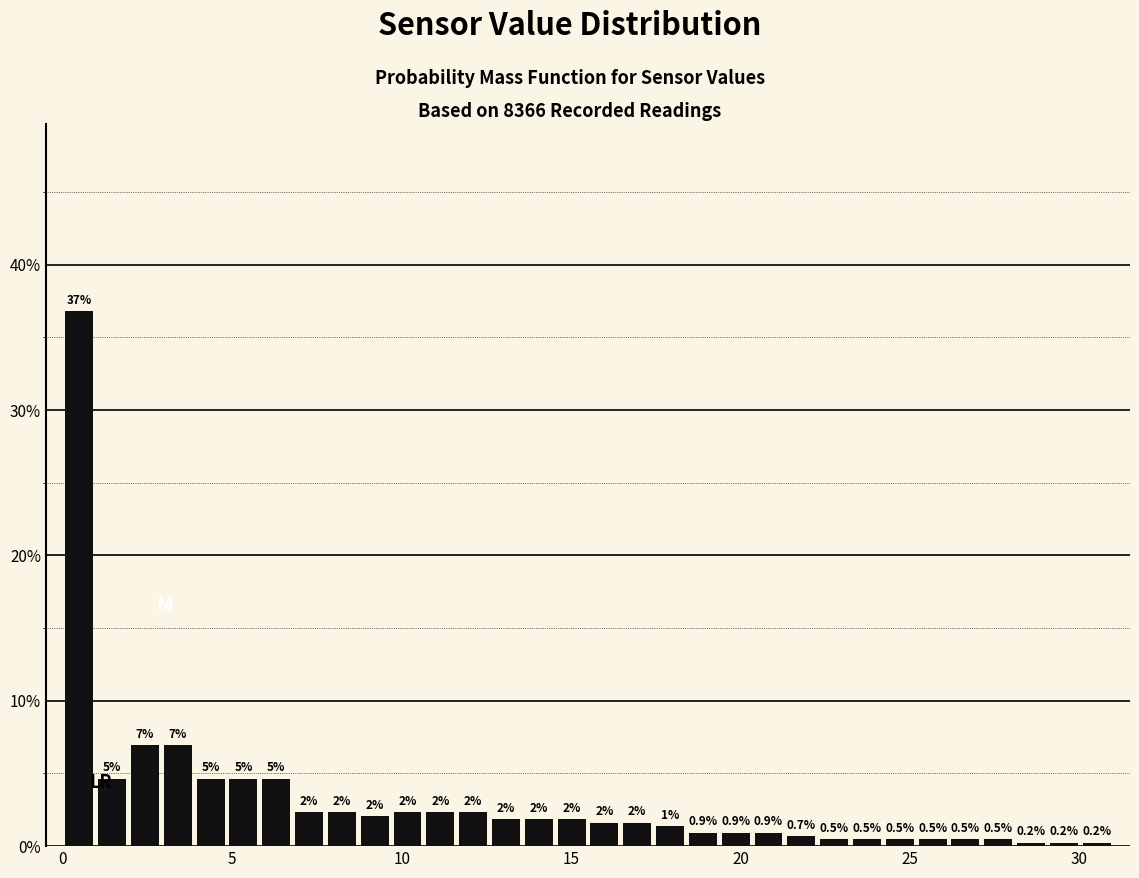

Around what value on the x-axis is the tallest bar? Give the approximate position of its centre, as read against the axis.

0.5